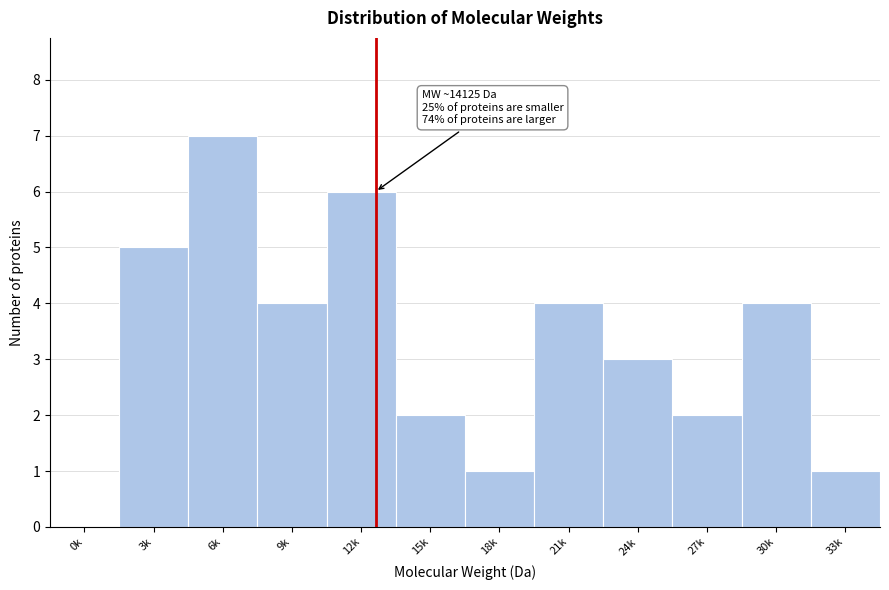

Reading right to left, extract all data points from this chart.

33k=1	30k=4	27k=2	24k=3	21k=4	18k=1	15k=2	12k=6	9k=4	6k=7	3k=5	0k=0